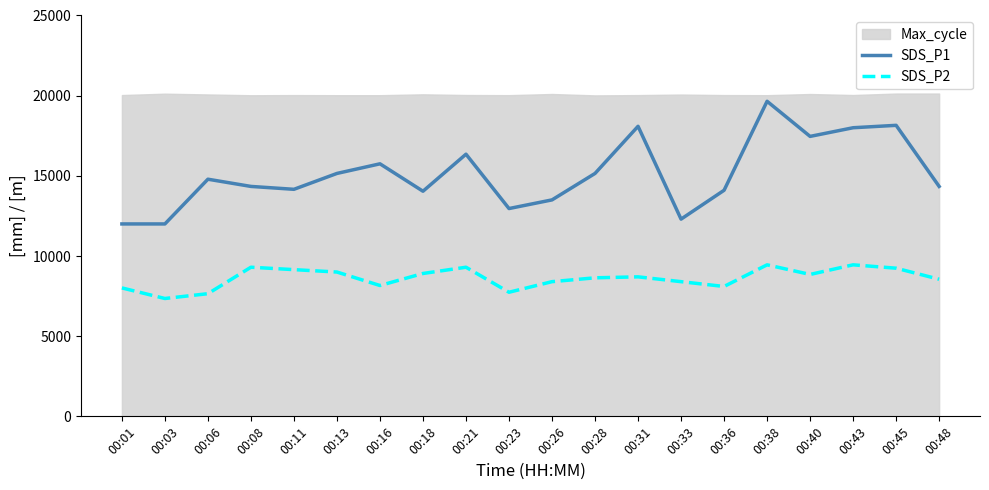

Count the number of categories in the chart.

20